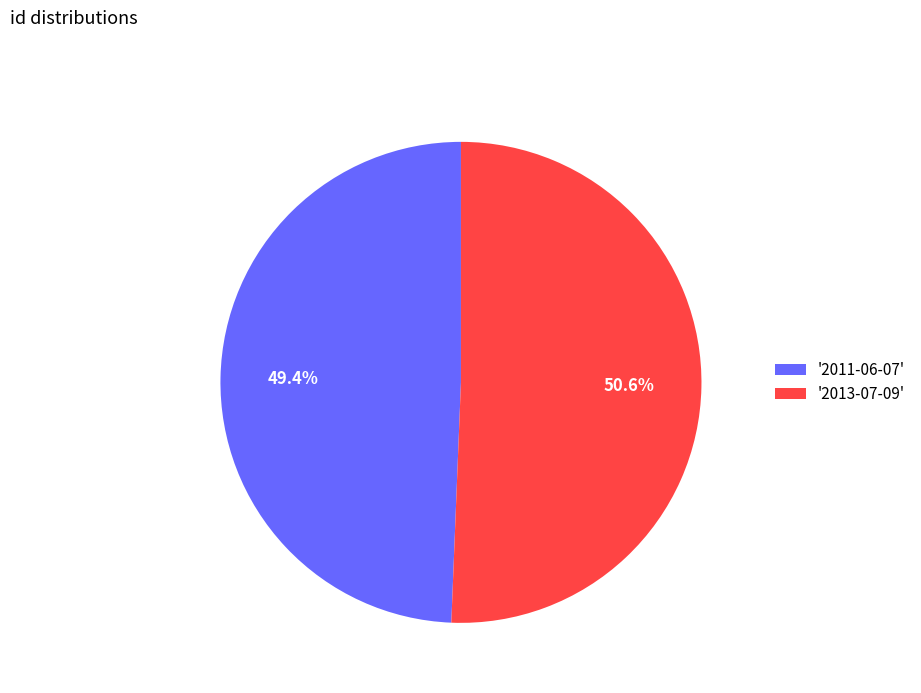

Count the number of slices in the pie.

2